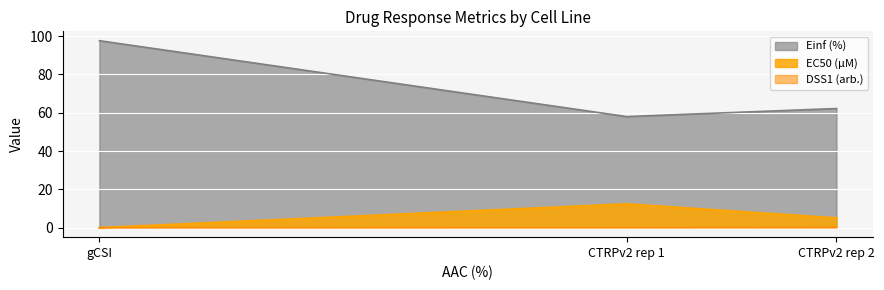

At CTRPv2 rep 1, list the series in order from smallest to largest.

DSS1 (arb.), EC50 (µM), Einf (%)